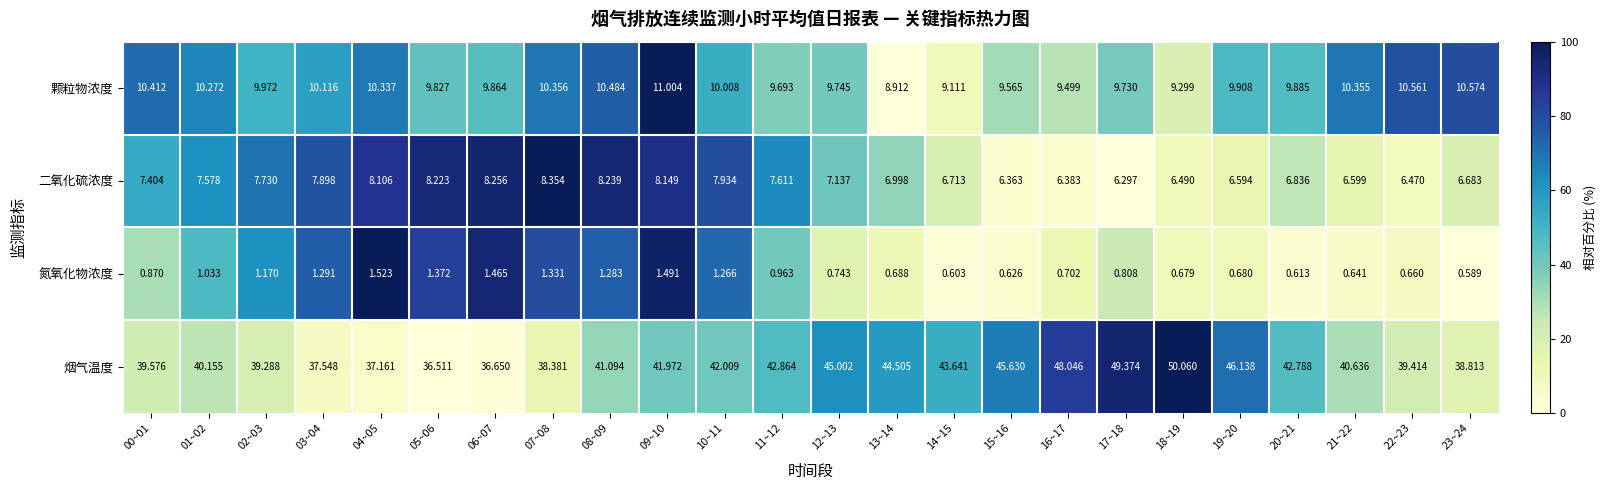

At which category does the chart reach its minimum across all series?

23~24